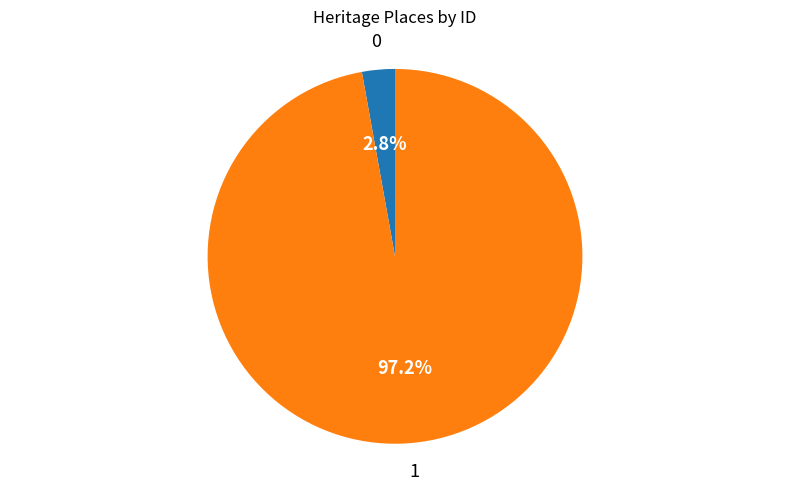

Is there a majority slice in this chart?

Yes